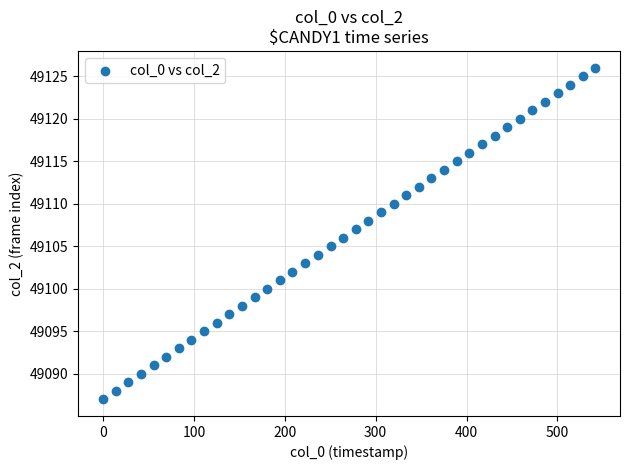

What is the range of Y values (max minus min)?

39